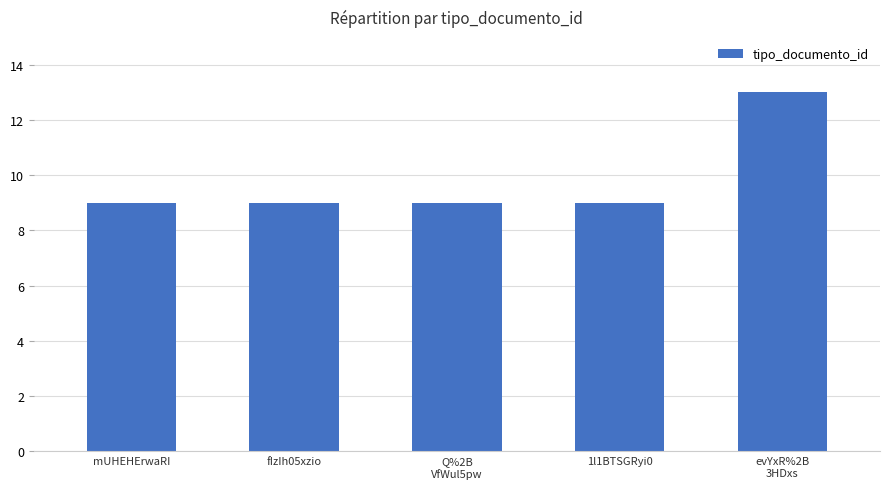

Reading left to right, extract all data points from this chart.

mUHEHErwaRI=9	fIzIh05xzio=9	Q%2B
VfWul5pw=9	1l1BTSGRyi0=9	evYxR%2B
3HDxs=13